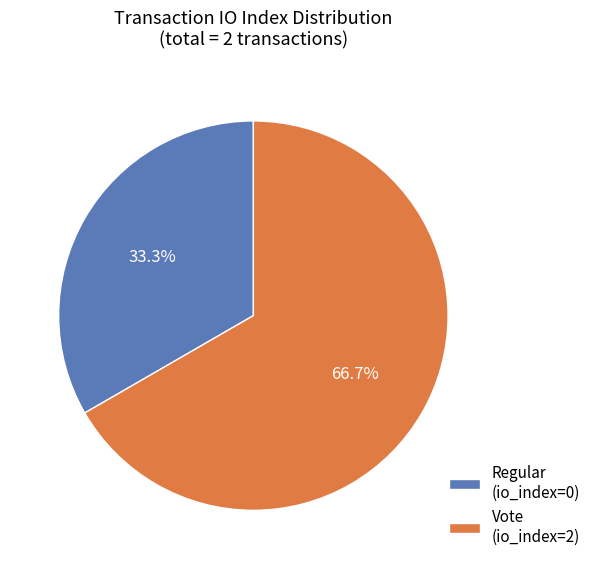

Count the number of slices in the pie.

2